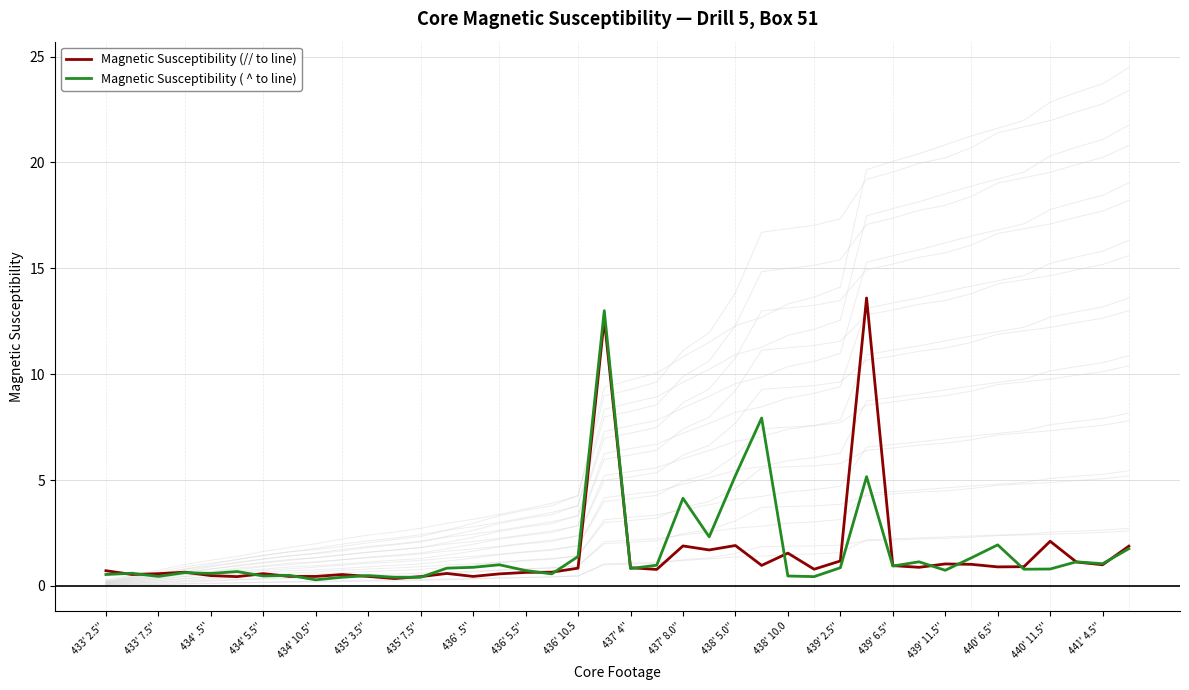

The Magnetic Susceptibility ( ^ to line) series shows 0.5 at 438' 10.0. True or false?

True